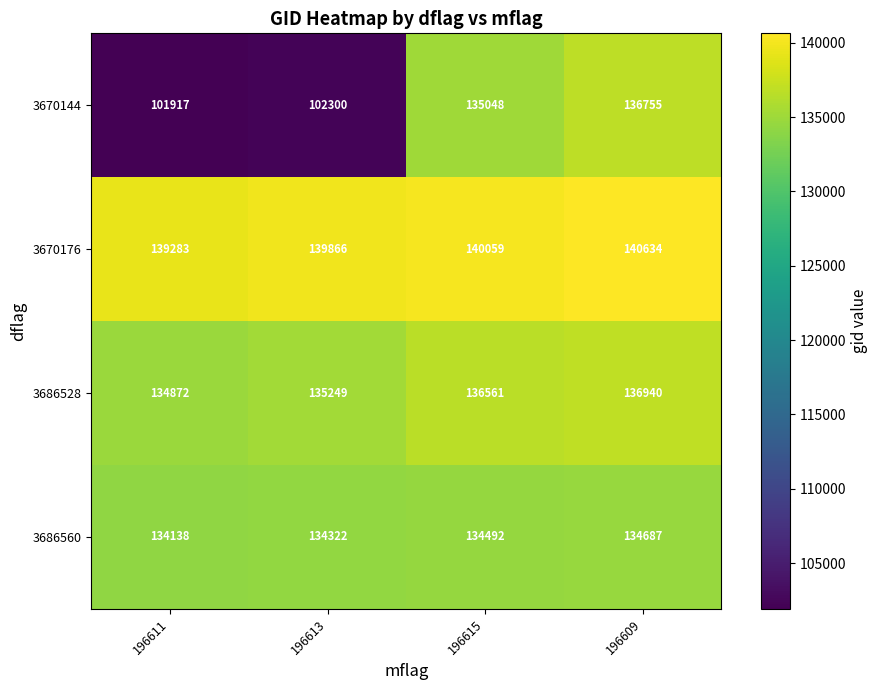

What is the difference between the second highest and minimum values in the 3686528 series?

1689